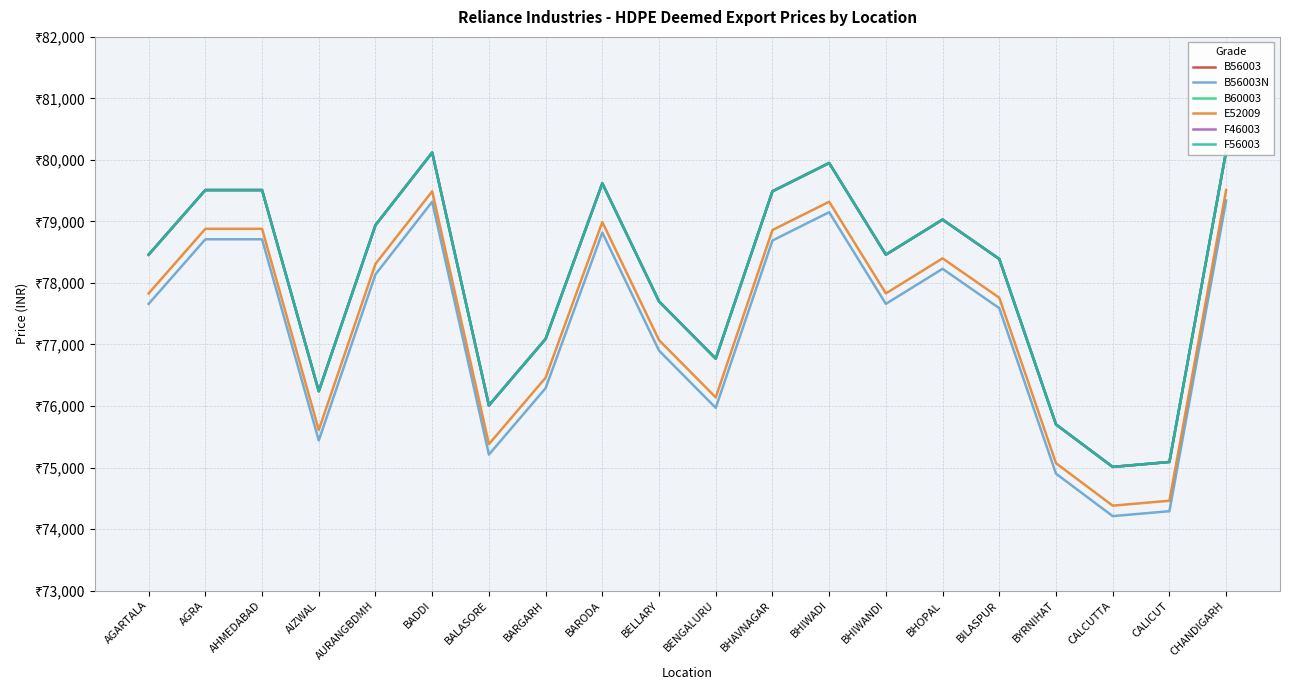

Reading left to right, what are all the values shown in this chart?

B56003: AGARTALA=78460	AGRA=79510	AHMEDABAD=79510	AIZWAL=76240	AURANGBDMH=78940	BADDI=80120	BALASORE=76010	BARGARH=77090	BARODA=79620	BELLARY=77700	BENGALURU=76770	BHAVNAGAR=79490	BHIWADI=79950	BHIWANDI=78460	BHOPAL=79030	BILASPUR=78390	BYRNIHAT=75700	CALCUTTA=75010	CALICUT=75090	CHANDIGARH=80140
B56003N: AGARTALA=77660	AGRA=78710	AHMEDABAD=78710	AIZWAL=75440	AURANGBDMH=78140	BADDI=79320	BALASORE=75210	BARGARH=76290	BARODA=78820	BELLARY=76900	BENGALURU=75970	BHAVNAGAR=78690	BHIWADI=79150	BHIWANDI=77660	BHOPAL=78230	BILASPUR=77590	BYRNIHAT=74900	CALCUTTA=74210	CALICUT=74290	CHANDIGARH=79340
B60003: AGARTALA=78460	AGRA=79510	AHMEDABAD=79510	AIZWAL=76240	AURANGBDMH=78940	BADDI=80120	BALASORE=76010	BARGARH=77090	BARODA=79620	BELLARY=77700	BENGALURU=76770	BHAVNAGAR=79490	BHIWADI=79950	BHIWANDI=78460	BHOPAL=79030	BILASPUR=78390	BYRNIHAT=75700	CALCUTTA=75010	CALICUT=75090	CHANDIGARH=80140
E52009: AGARTALA=77830	AGRA=78880	AHMEDABAD=78880	AIZWAL=75610	AURANGBDMH=78310	BADDI=79490	BALASORE=75380	BARGARH=76460	BARODA=78990	BELLARY=77070	BENGALURU=76140	BHAVNAGAR=78860	BHIWADI=79320	BHIWANDI=77830	BHOPAL=78400	BILASPUR=77760	BYRNIHAT=75070	CALCUTTA=74380	CALICUT=74460	CHANDIGARH=79510
F46003: AGARTALA=78460	AGRA=79510	AHMEDABAD=79510	AIZWAL=76240	AURANGBDMH=78940	BADDI=80120	BALASORE=76010	BARGARH=77090	BARODA=79620	BELLARY=77700	BENGALURU=76770	BHAVNAGAR=79490	BHIWADI=79950	BHIWANDI=78460	BHOPAL=79030	BILASPUR=78390	BYRNIHAT=75700	CALCUTTA=75010	CALICUT=75090	CHANDIGARH=80140
F56003: AGARTALA=78460	AGRA=79510	AHMEDABAD=79510	AIZWAL=76240	AURANGBDMH=78940	BADDI=80120	BALASORE=76010	BARGARH=77090	BARODA=79620	BELLARY=77700	BENGALURU=76770	BHAVNAGAR=79490	BHIWADI=79950	BHIWANDI=78460	BHOPAL=79030	BILASPUR=78390	BYRNIHAT=75700	CALCUTTA=75010	CALICUT=75090	CHANDIGARH=80140